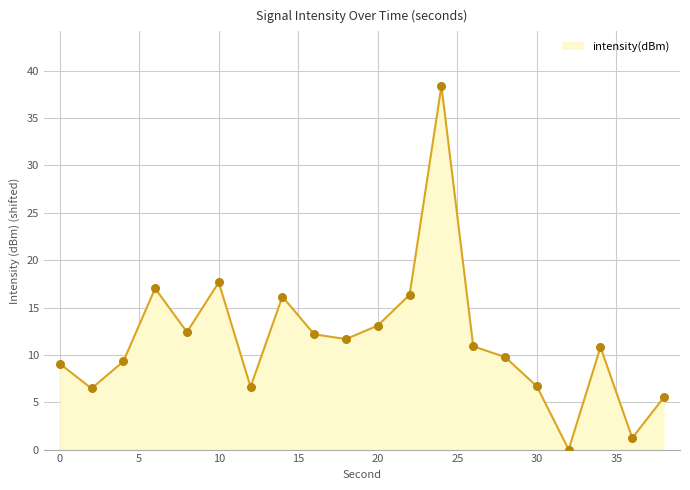

What is the maximum value shown in the chart?

38.4